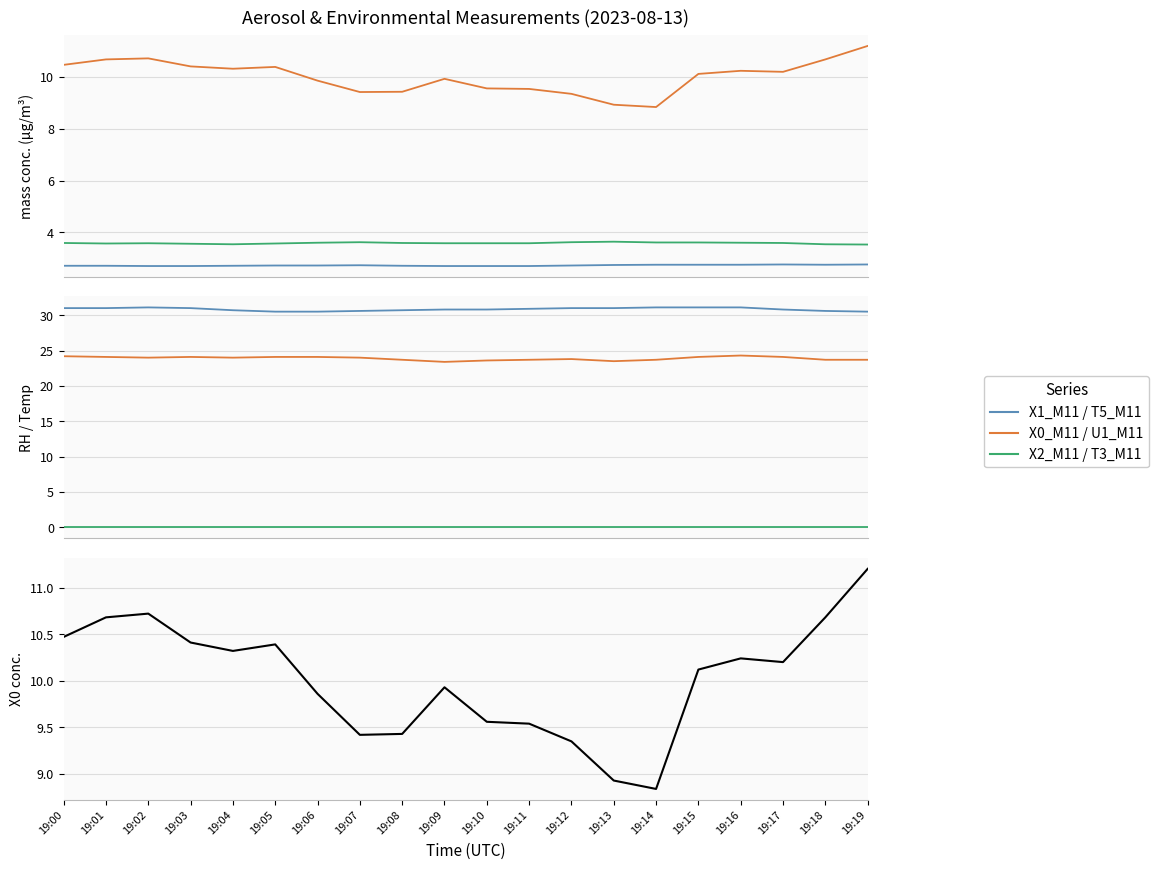

What is the lowest value of the X0_M11 series?

8.8